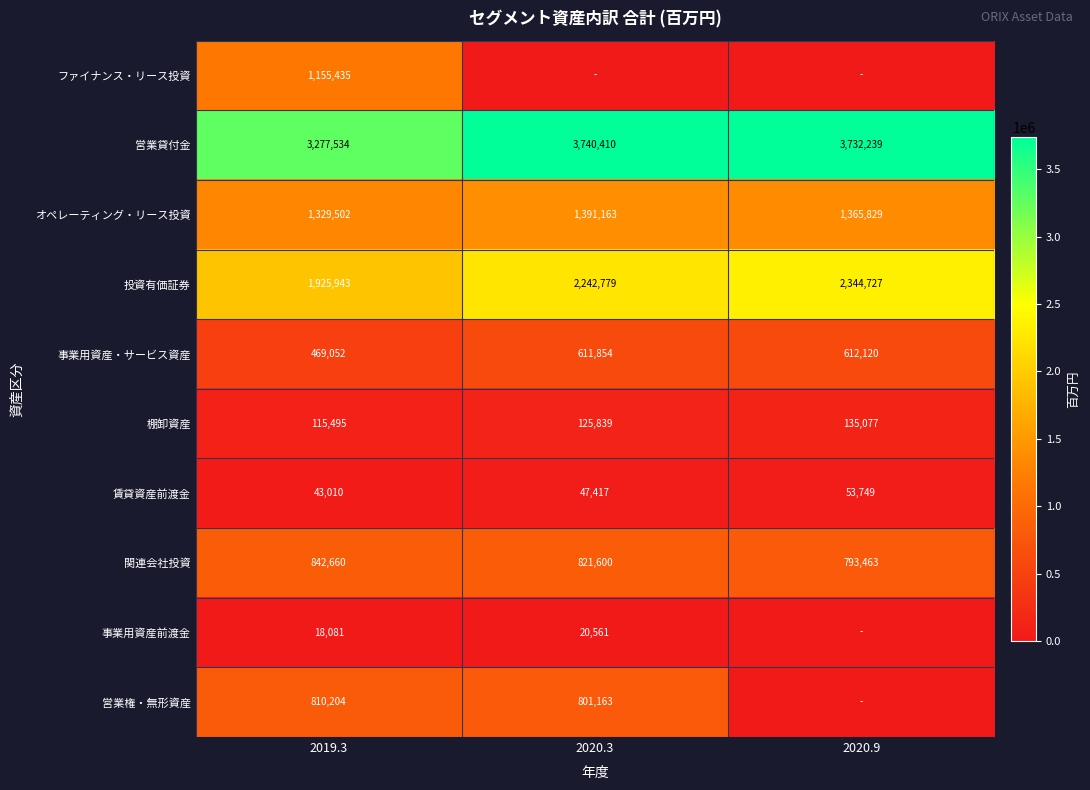

What is the maximum value for 賃貸資産前渡金?

53749